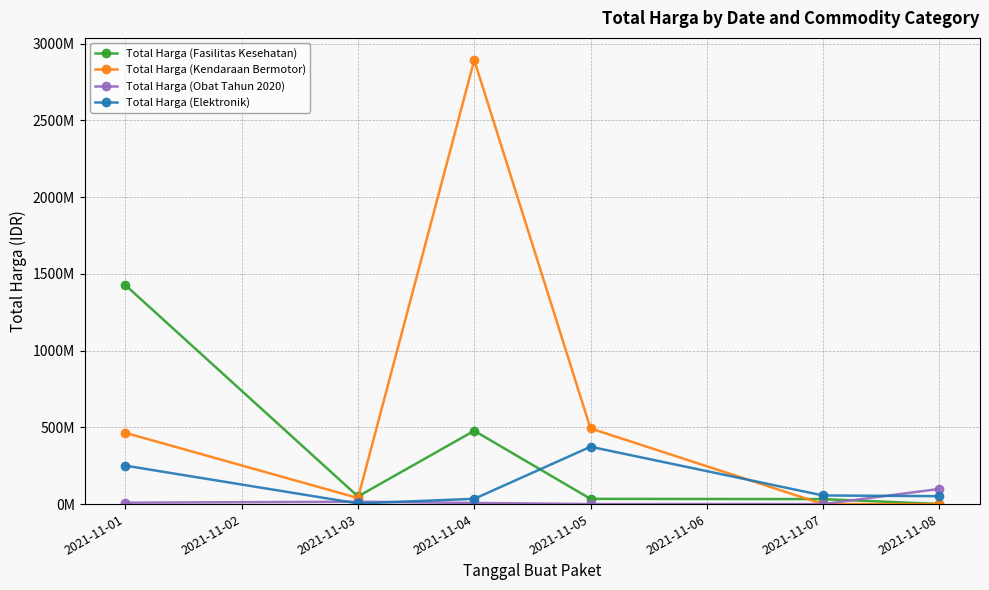

How many interior local valleys does the Total Harga (Obat Tahun 2020) series have?

1